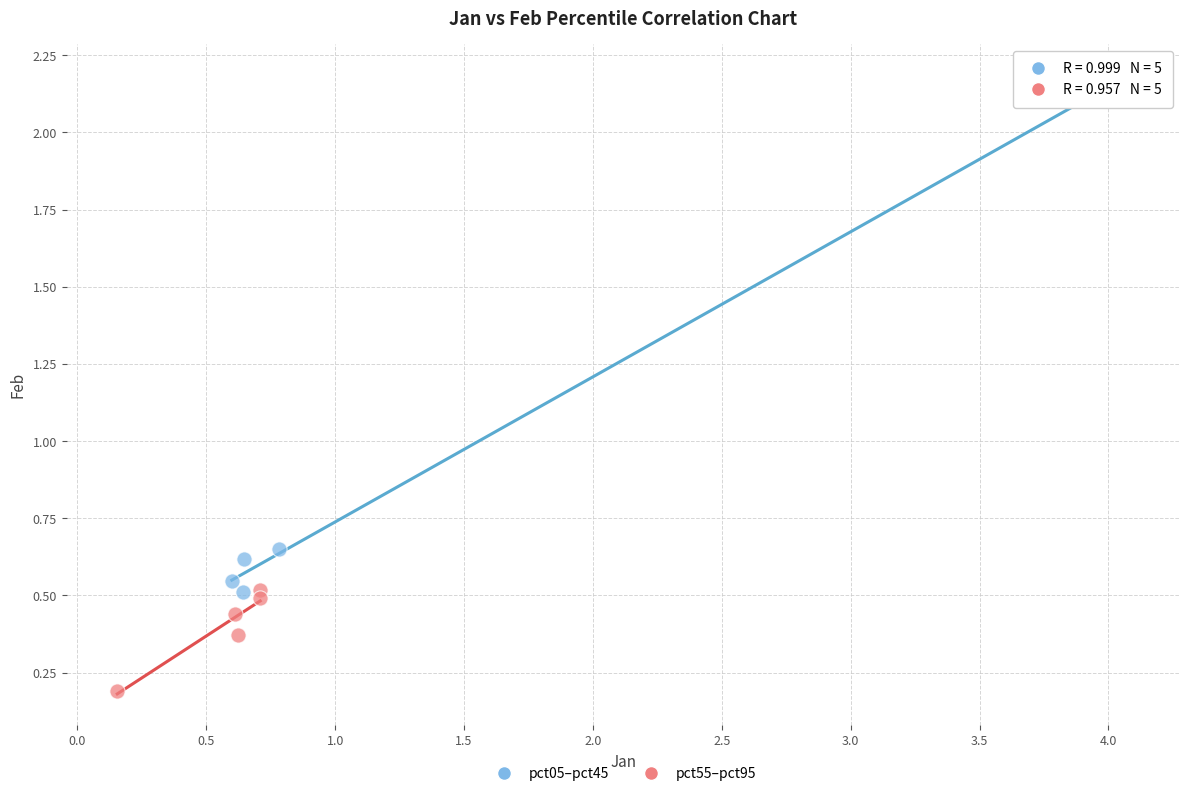

Which series contains the lowest Y value?

pct55–pct95